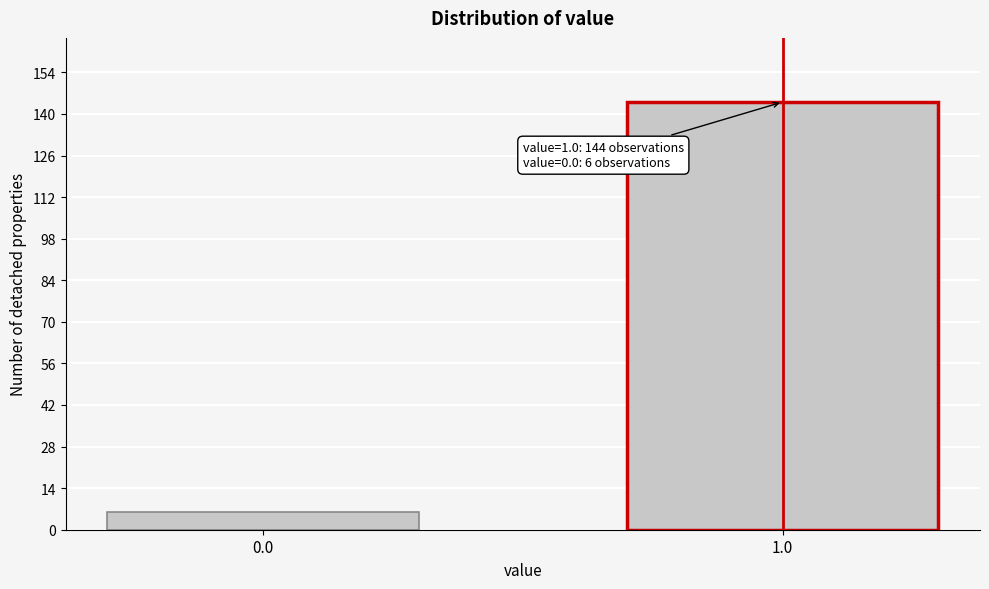

Reading right to left, extract all data points from this chart.

1.0=144	0.0=6